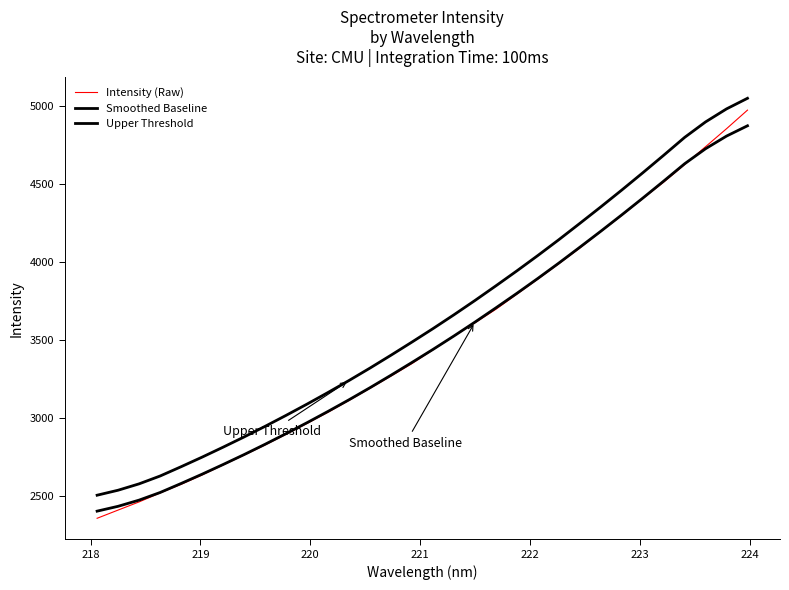

How many lines are shown in the chart?

3